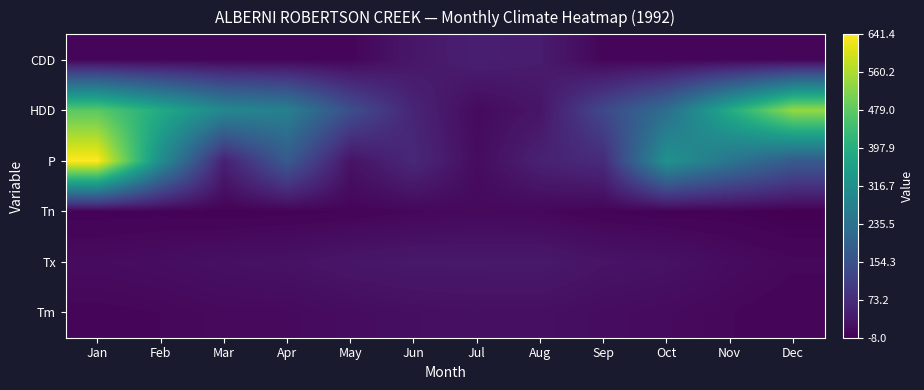

At which category is the sum across all series the highest?

Jan